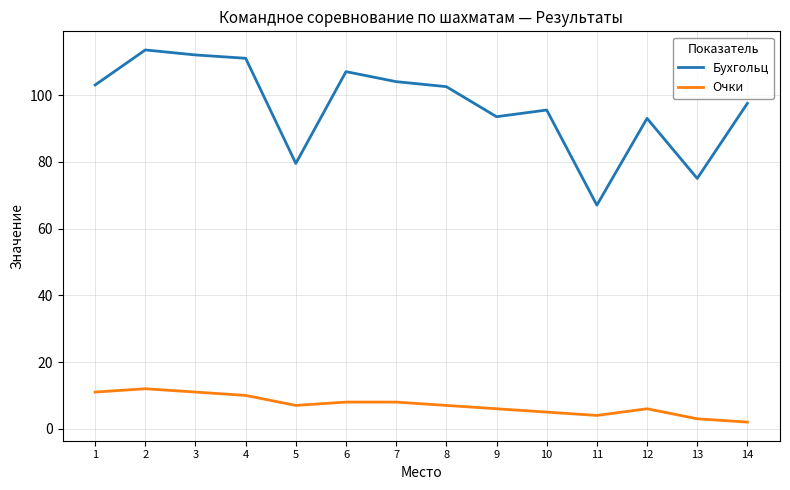

List the series in order of their overall mean, highest first.

Бухгольц, Очки